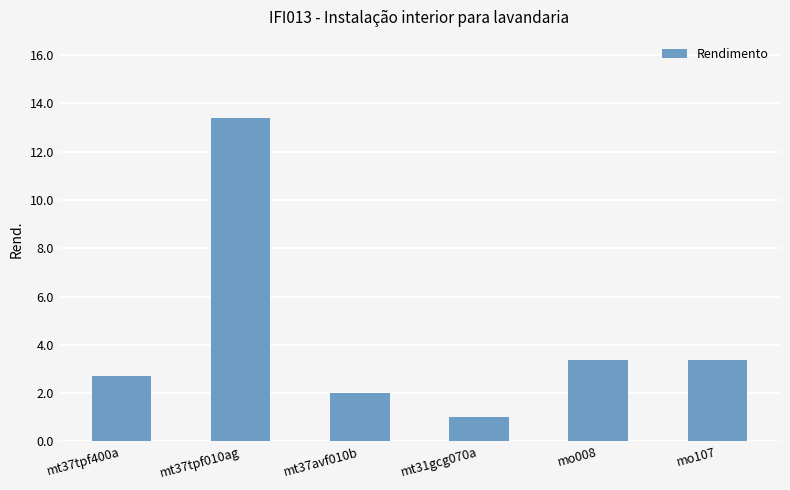

What position from the right is mt37tpf010ag?

5